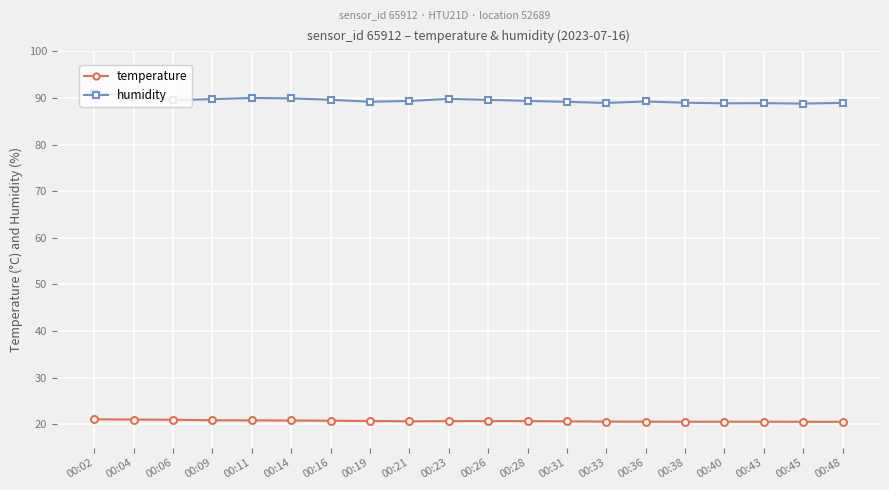

List the series in order of their overall mean, lowest first.

temperature, humidity